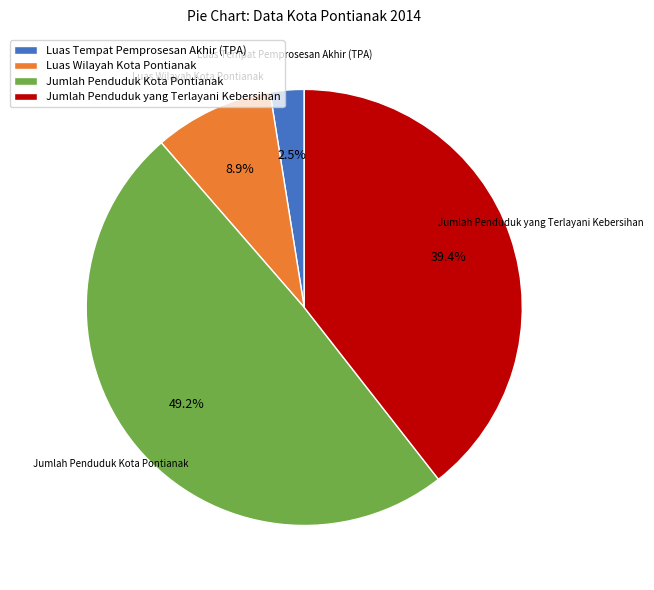

How much of the chart is everything except Luas Tempat Pemprosesan Akhir (TPA)?

97.5%